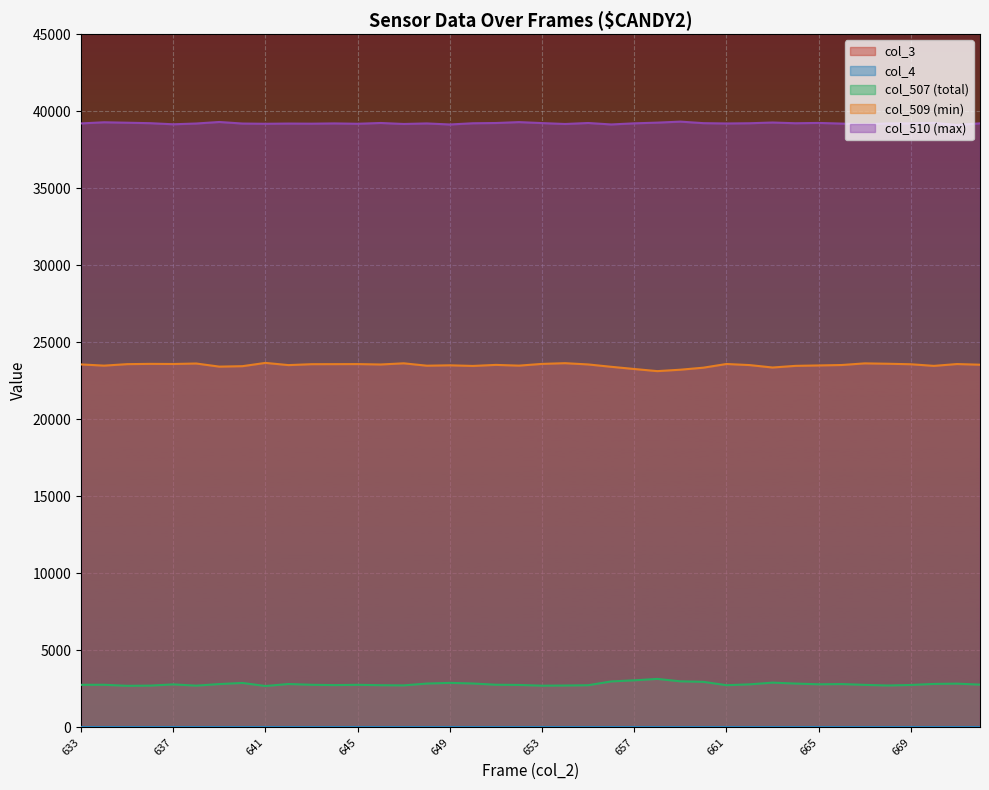

Where is the first local maximum for col_509?

636